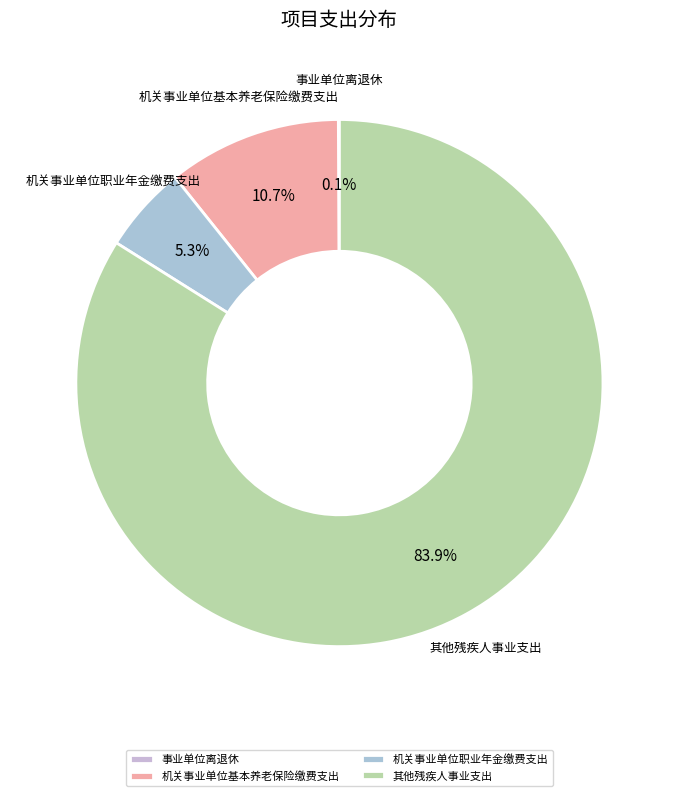

Does 其他残疾人事业支出 account for over 50% of the chart?

Yes